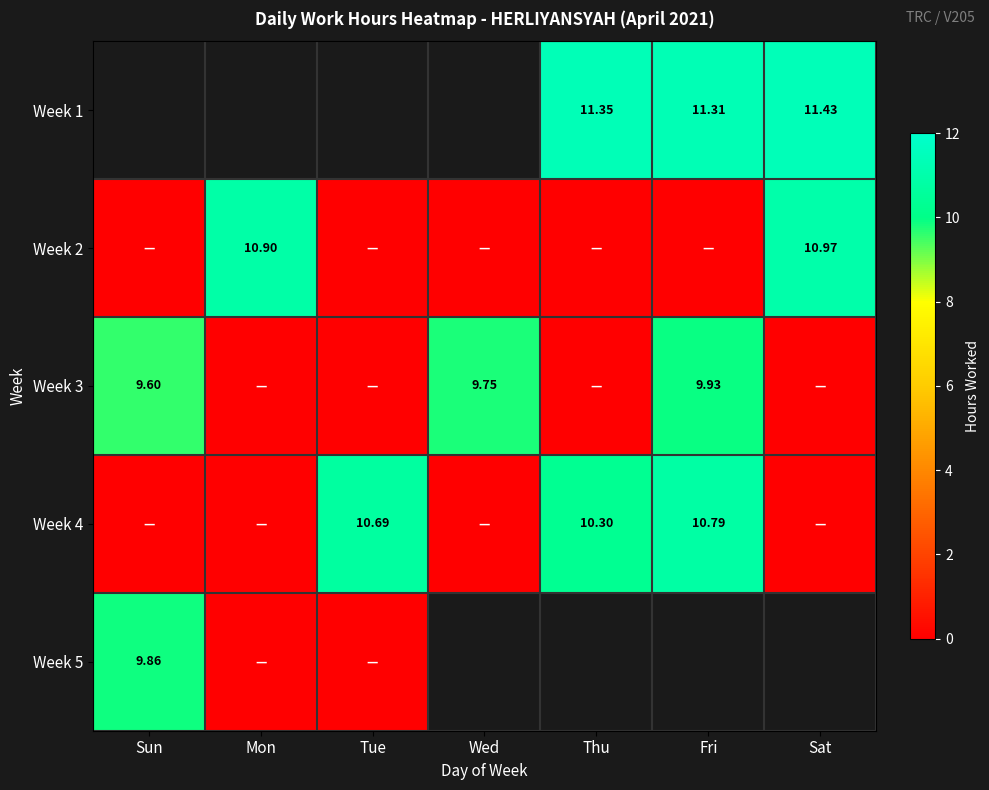

Which has a higher value, Mon or Thu?

Thu